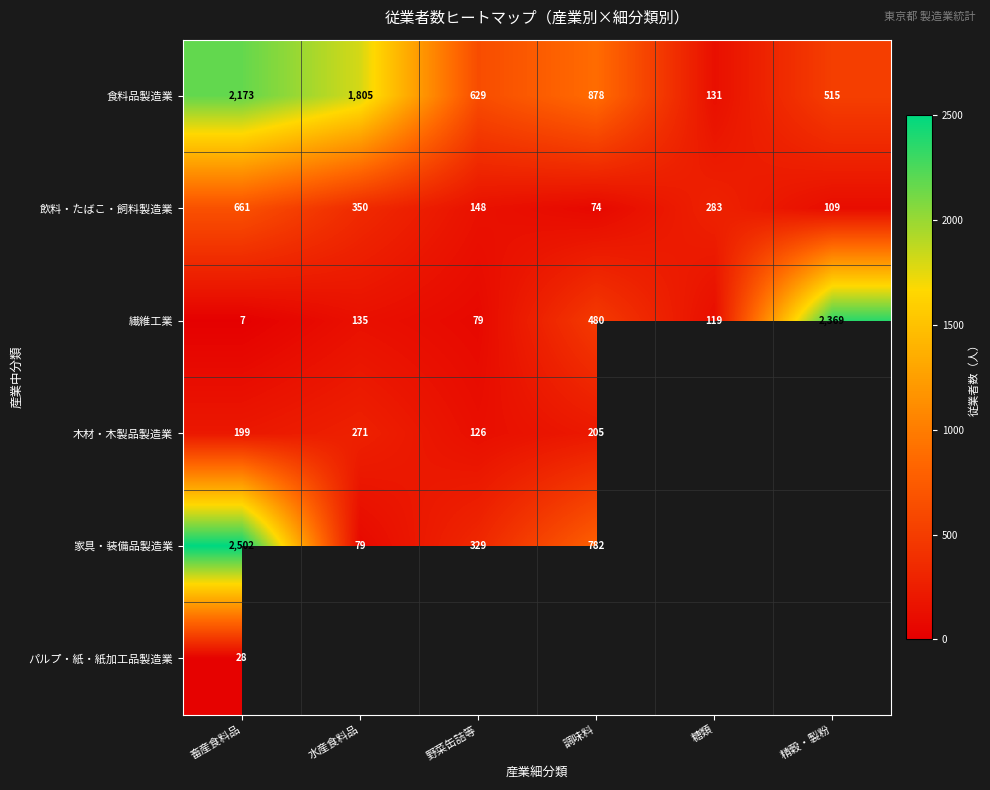

The value of 繊維工業 at 糖類 is 119. True or false?

True